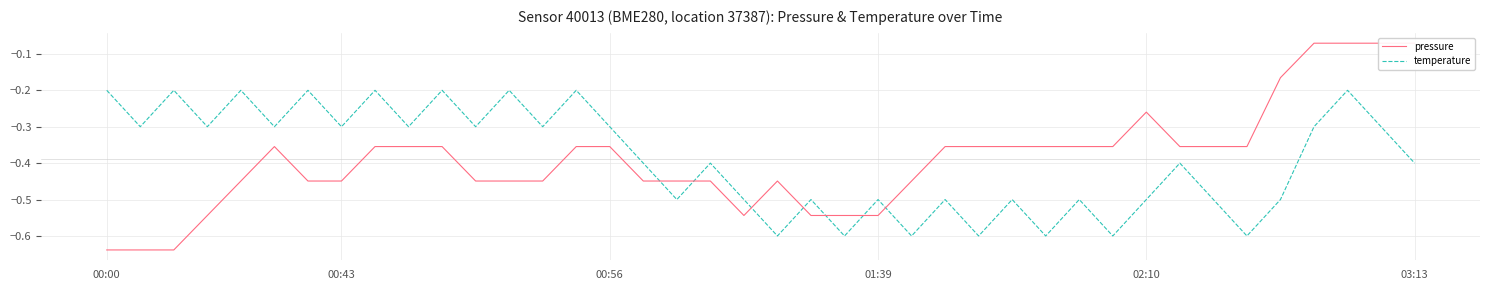

How many lines are shown in the chart?

2